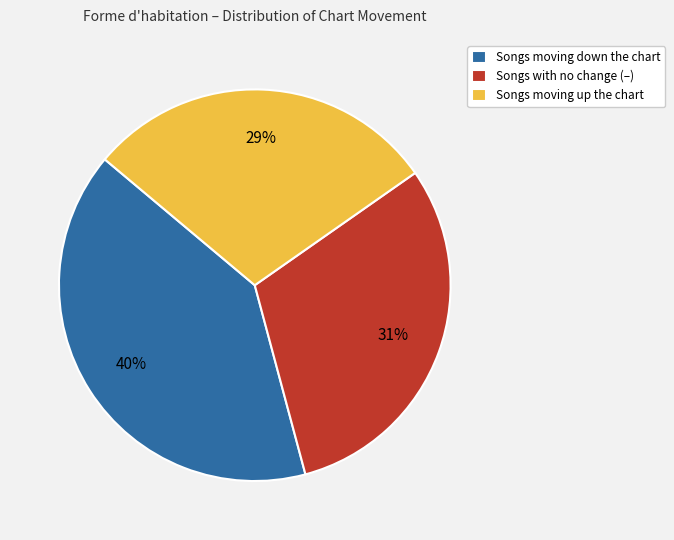

Which has a higher value, Songs with no change (–) or Songs moving up the chart?

Songs with no change (–)